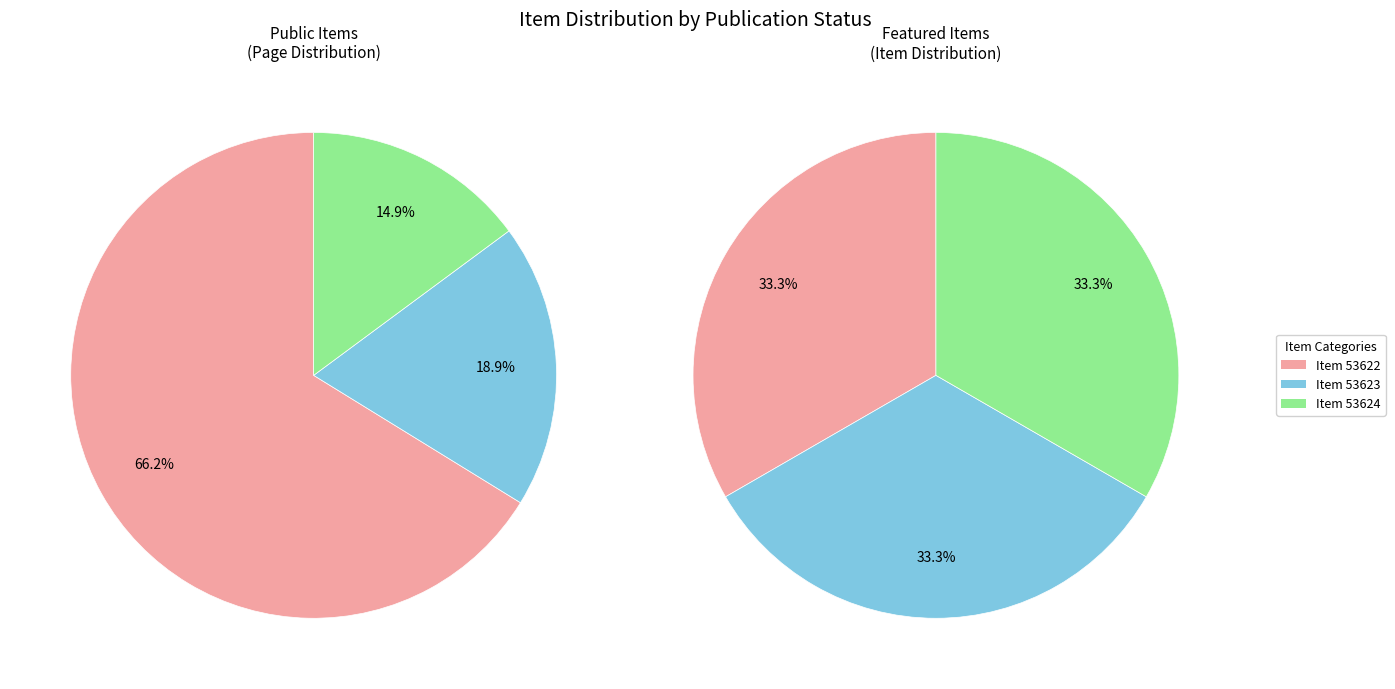

Do 53624 and 53623 together represent more than half of the pie?

Yes